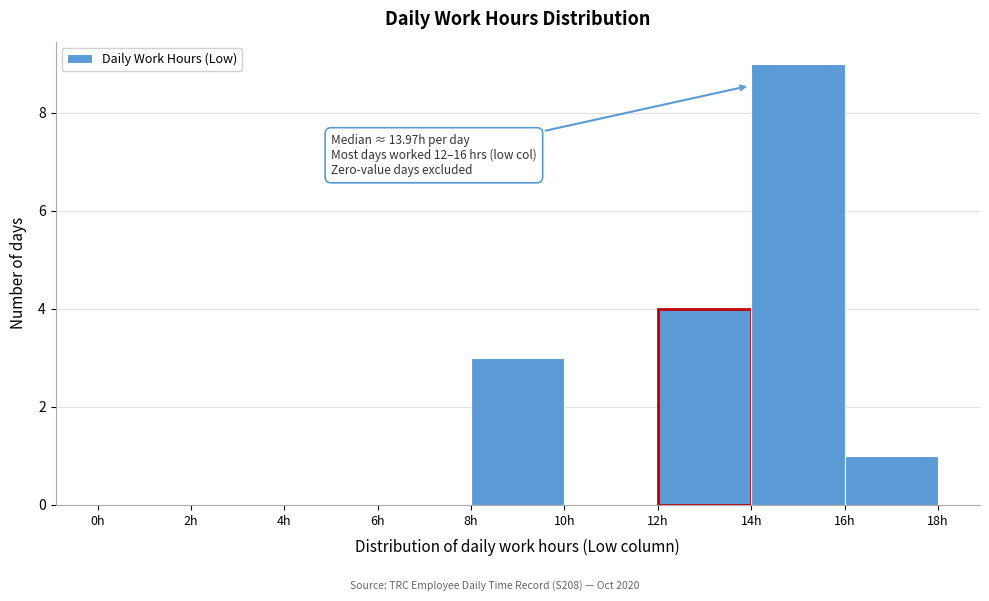

Which range on the x-axis has the tallest bar?

14 to 16